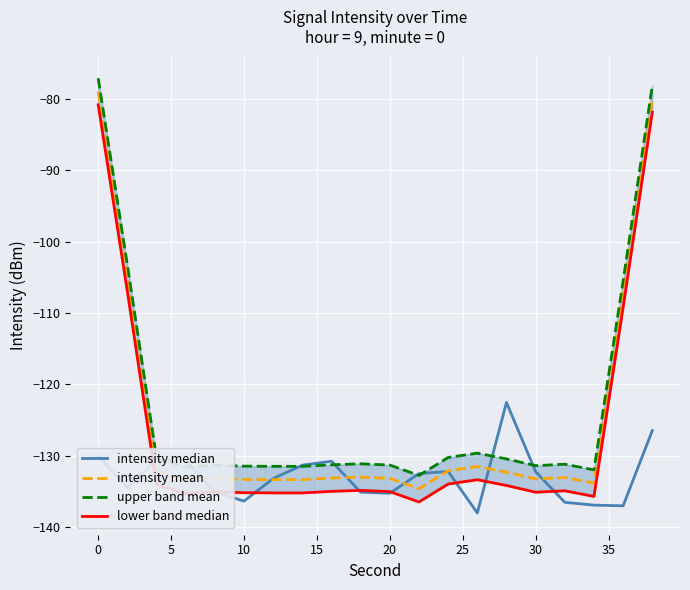

Reading left to right, list all the values displayed in this chart.

intensity median: -130.0	-134.4	-130.6	-130.6	-135.1	-136.3	-133.2	-131.3	-130.7	-135.1	-135.2	-132.5	-132.2	-138.0	-122.5	-132.2	-136.5	-136.9	-137.0	-126.5
intensity mean: -79.0	-105.1	-132.1	-133.4	-133.1	-133.3	-133.3	-133.3	-133.1	-133.0	-133.1	-134.6	-132.1	-131.5	-132.3	-133.2	-133.0	-133.8	-107.4	-80.1
upper band mean: -77.2	-103.3	-130.3	-131.5	-131.3	-131.4	-131.5	-131.5	-131.2	-131.1	-131.3	-132.7	-130.2	-129.6	-130.4	-131.4	-131.2	-131.9	-105.5	-78.2
lower band median: -80.9	-107.0	-134.0	-135.3	-135.0	-135.1	-135.2	-135.2	-135.0	-134.8	-135.0	-136.4	-133.9	-133.3	-134.1	-135.1	-134.9	-135.7	-109.2	-81.9